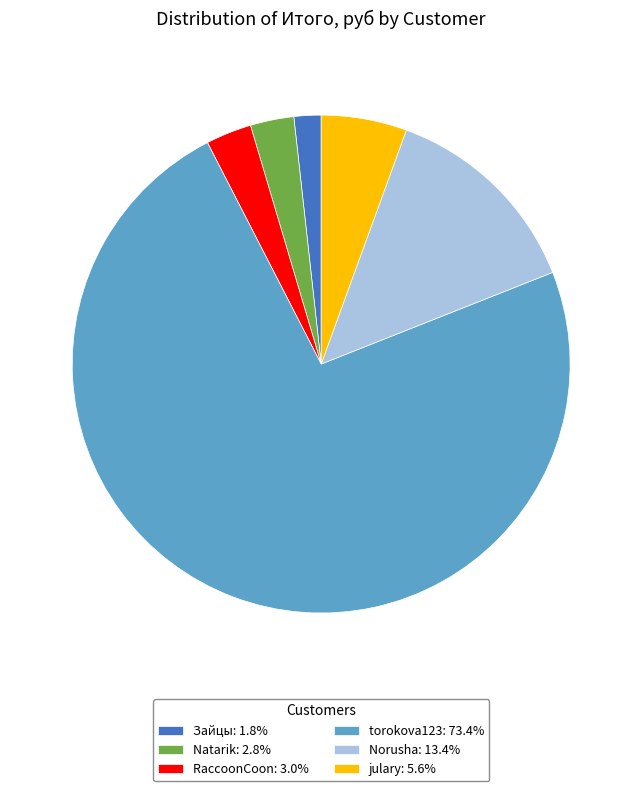

Is the sum of RaccoonCoon: 3.0% and julary: 5.6% greater than half?

No